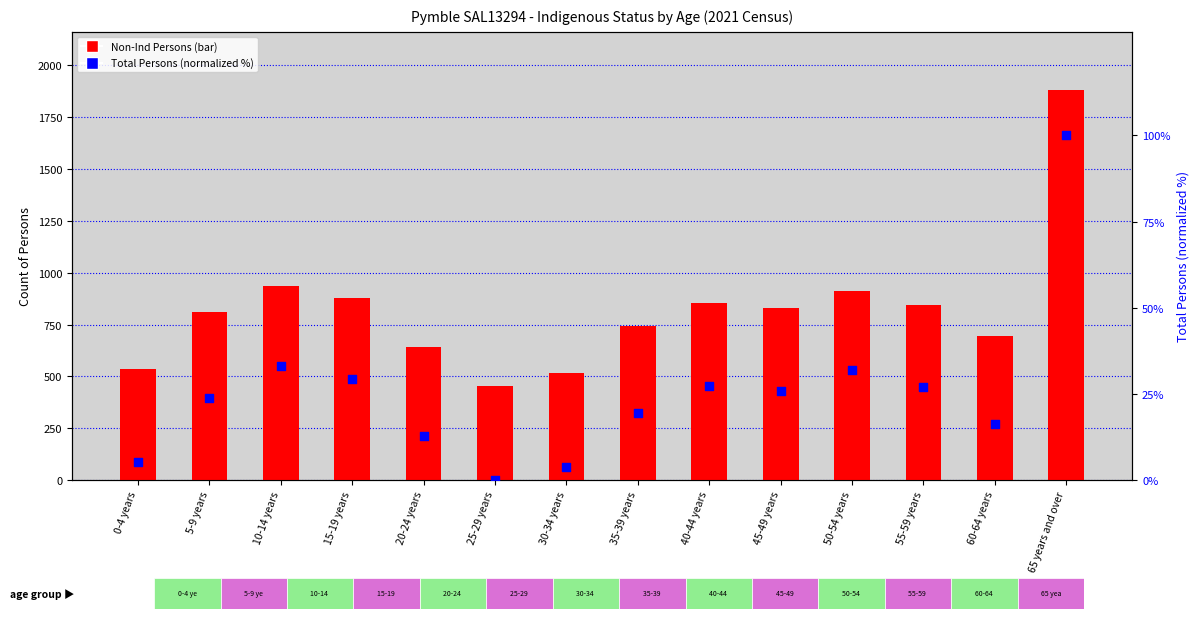

At which category is the sum across all series the highest?

65 years and over